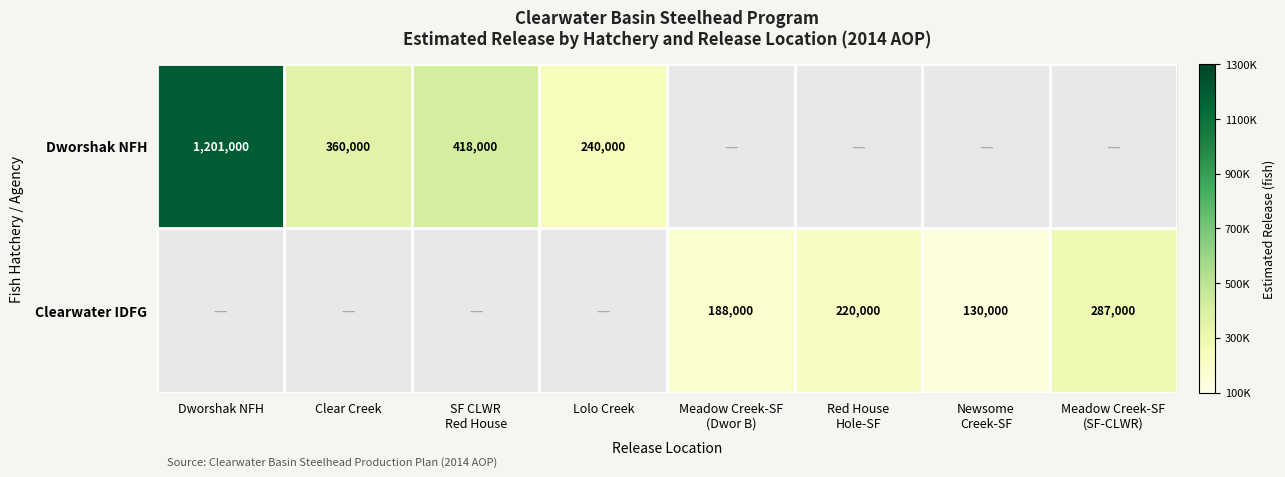

The value of Dworshak NFH at Lolo Creek is 420207. True or false?

False